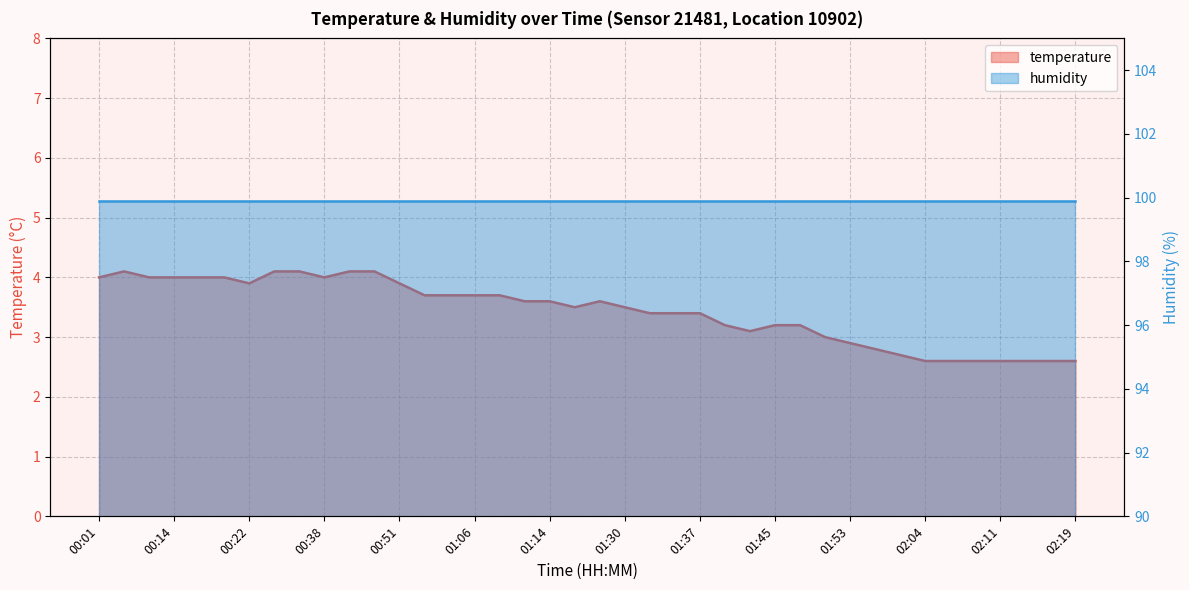

True or false: the data shows 3.9 at 00:51.

True